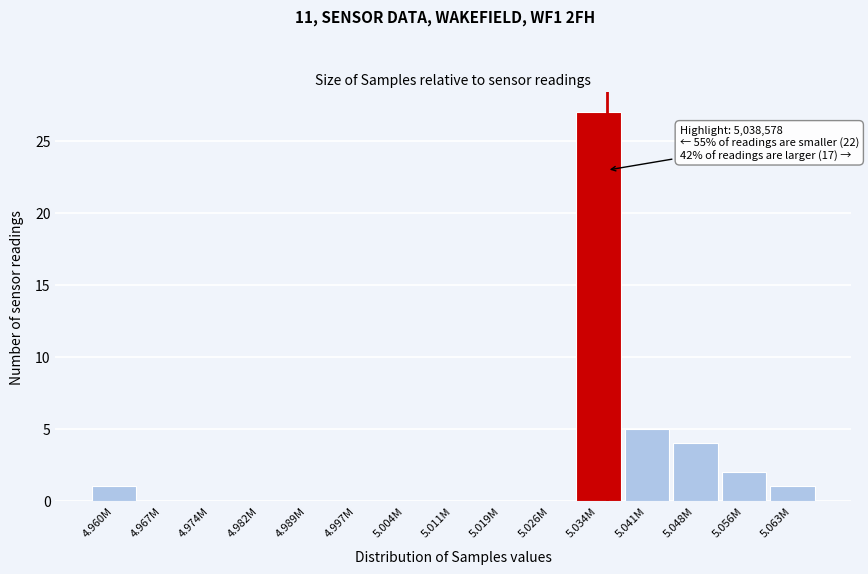

Reading right to left, list all the values displayed in this chart.

5.063M=1	5.056M=2	5.048M=4	5.041M=5	5.034M=27	5.026M=0	5.019M=0	5.011M=0	5.004M=0	4.997M=0	4.989M=0	4.982M=0	4.974M=0	4.967M=0	4.960M=1